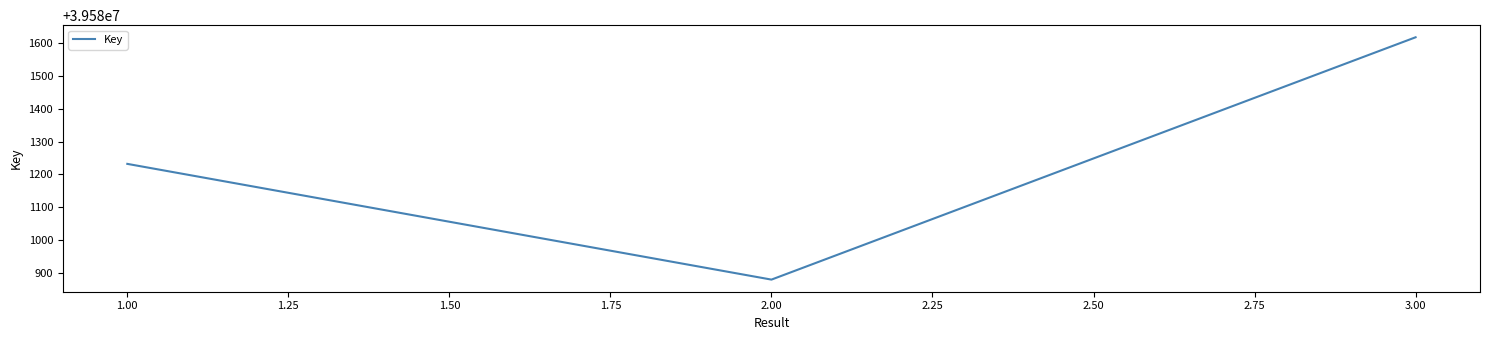

Is it true that the value at 1.00 is 39581232?

True